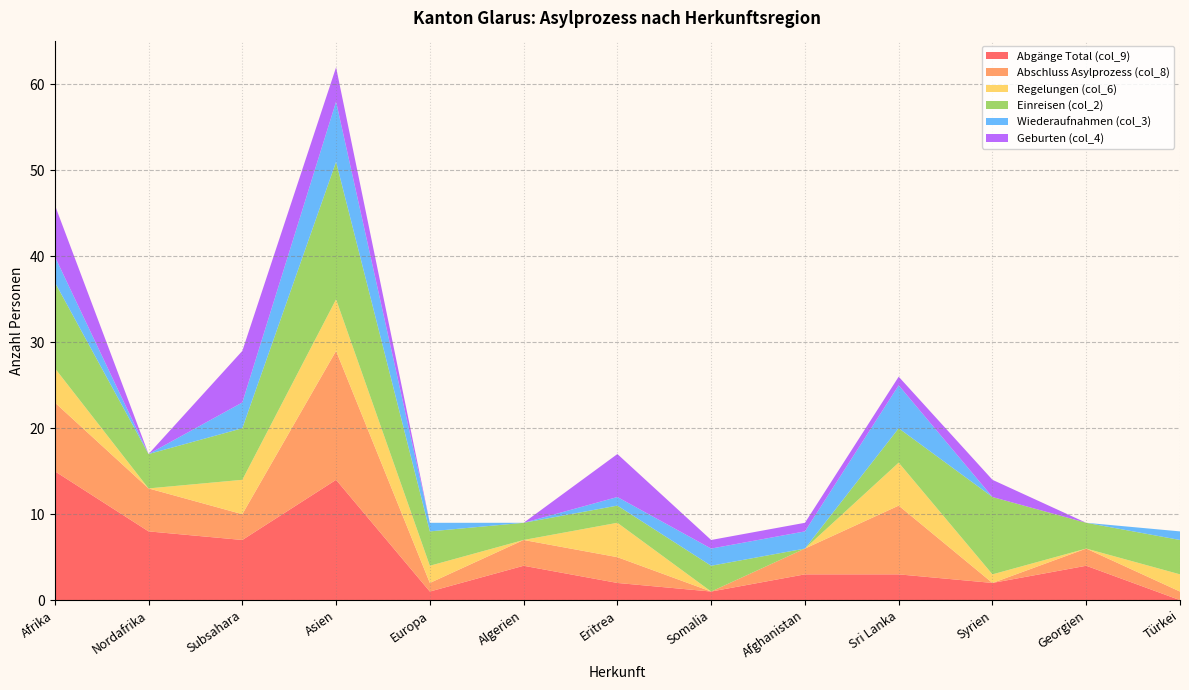

Reading left to right, what are all the values shown in this chart?

Abgänge Total (col_9): 15	8	7	14	1	4	2	1	3	3	2	4	0
Abschluss Asylprozess (col_8): 8	5	3	15	1	3	3	0	3	8	0	2	1
Regelungen (col_6): 4	0	4	6	2	0	4	0	0	5	1	0	2
Einreisen (col_2): 10	4	6	16	4	2	2	3	0	4	9	3	4
Wiederaufnahmen (col_3): 3	0	3	7	1	0	1	2	2	5	0	0	1
Geburten (col_4): 6	0	6	4	0	0	5	1	1	1	2	0	0